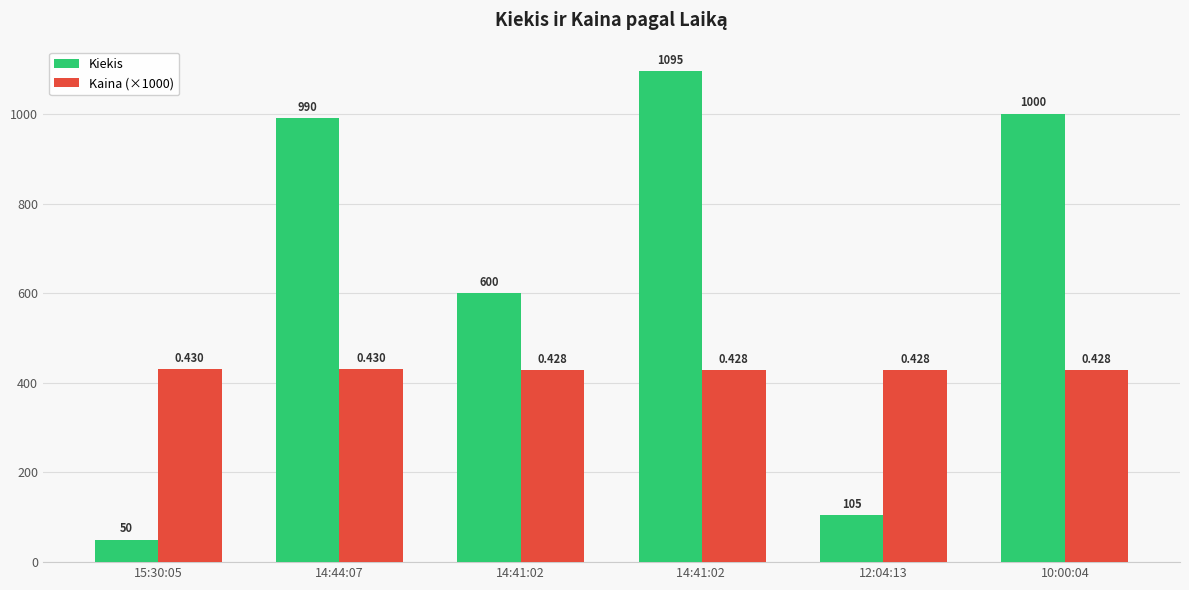

The value of Kaina (×1000) at 14:41:02 is 428. True or false?

True